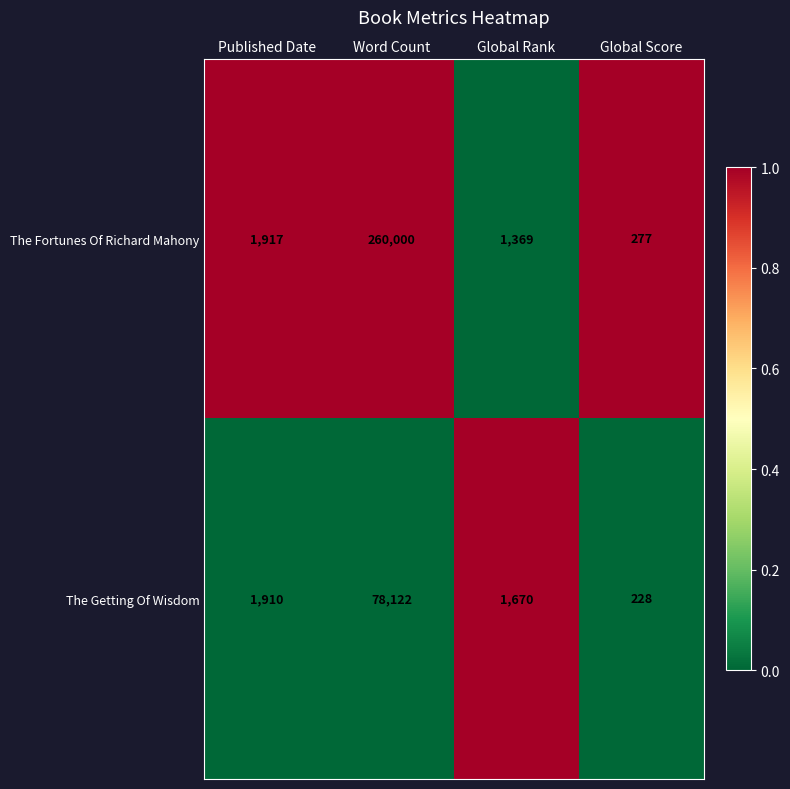

How many data points in The Fortunes Of Richard Mahony are less than 1917?

2